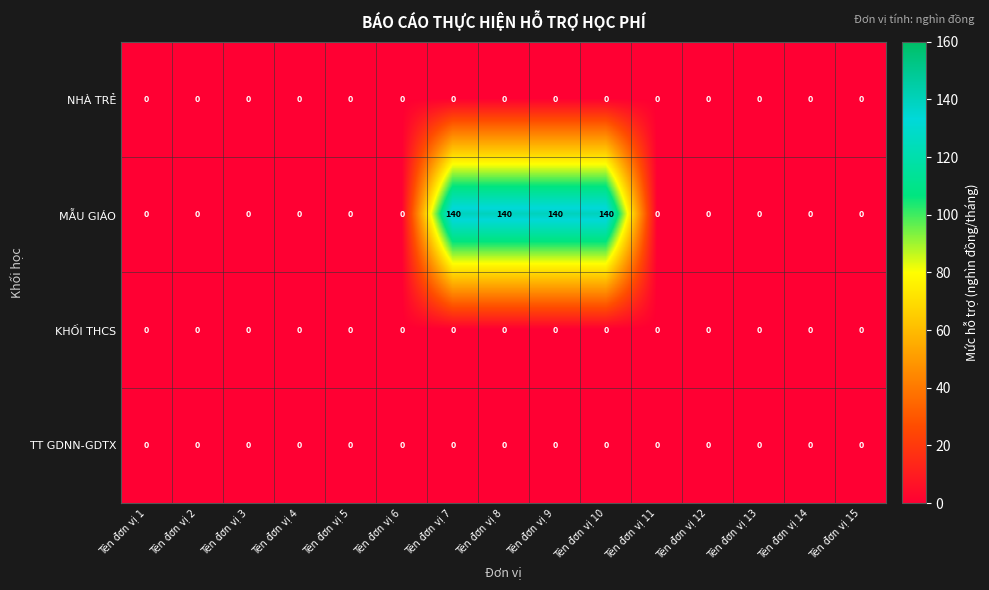

Which series has the largest total across all categories?

MẪU GIÁO